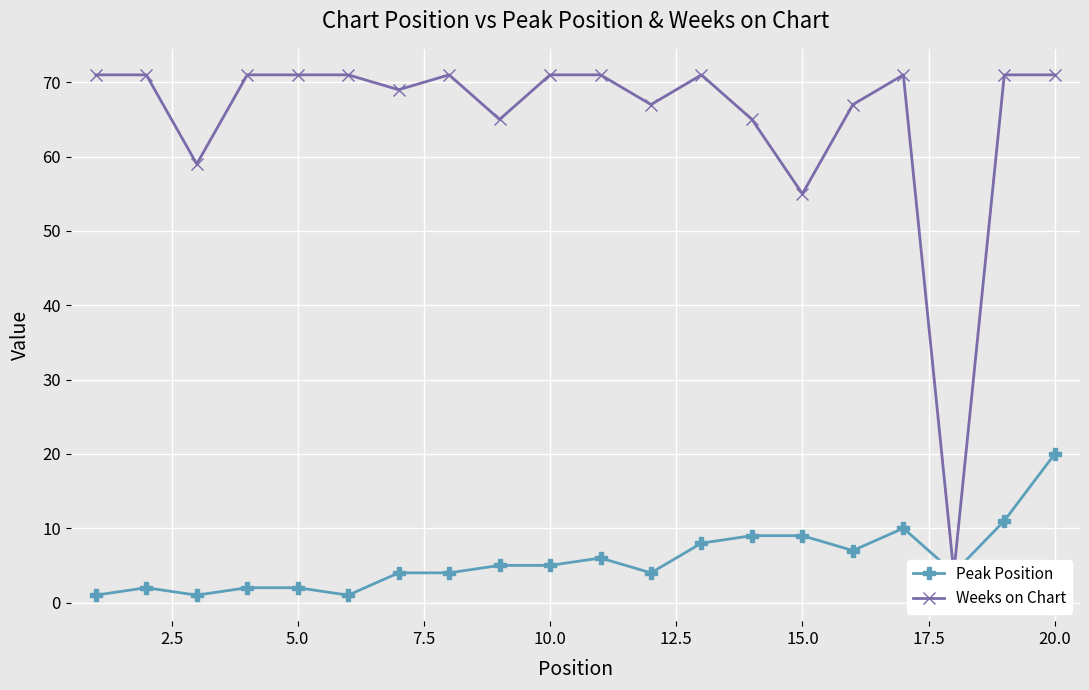

At which label does Peak Position reach its peak?

20.0